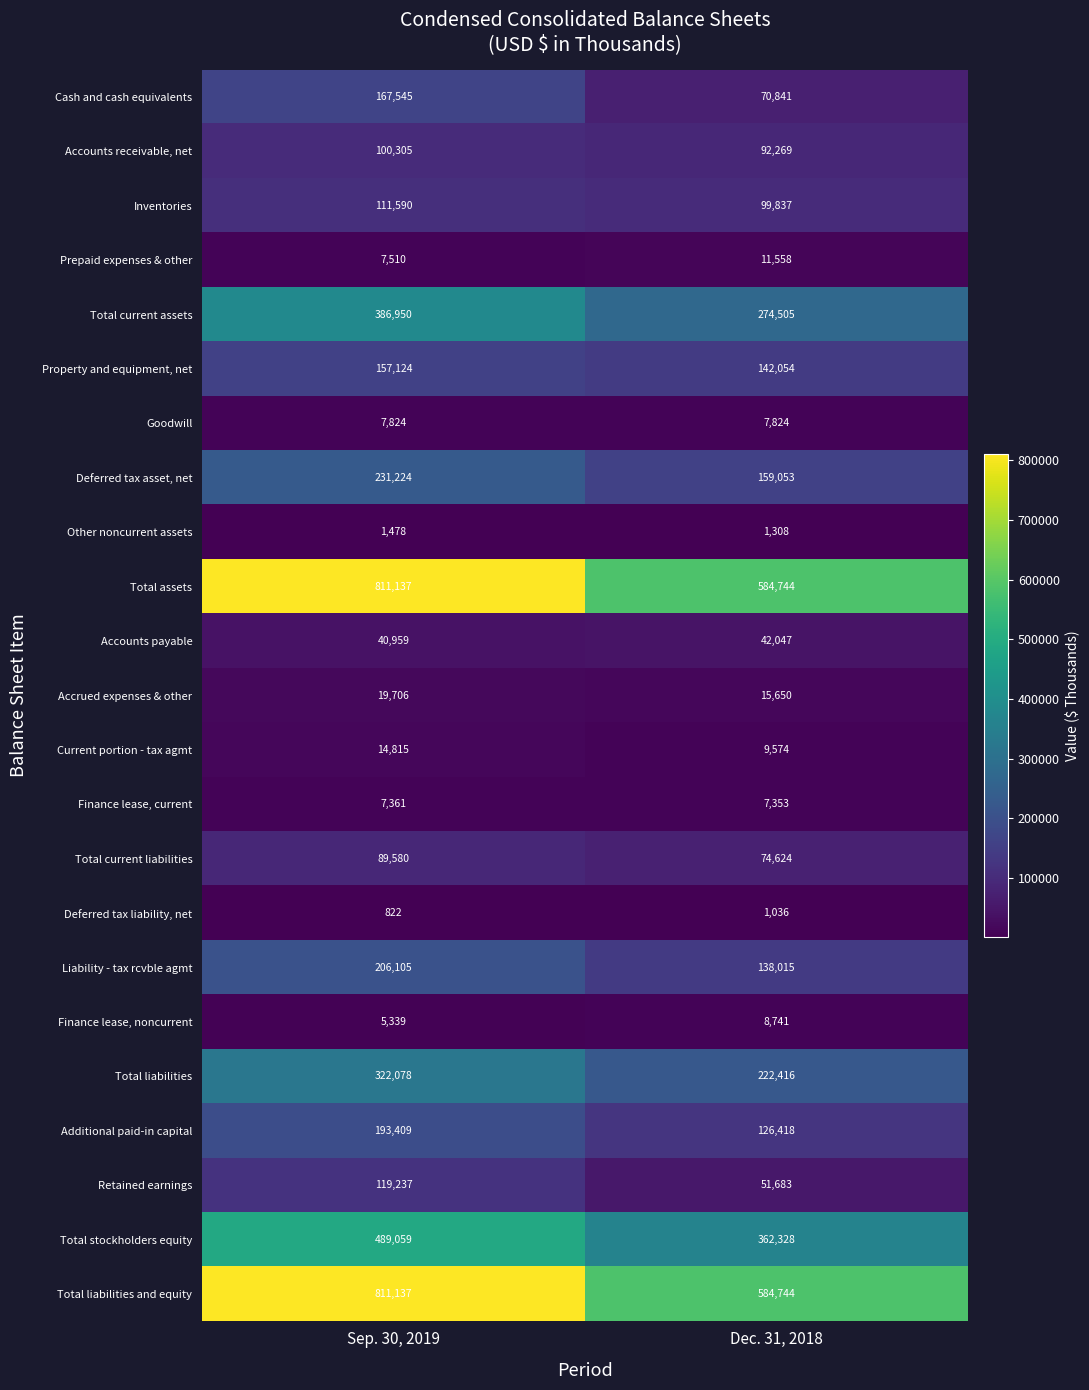

What is the highest value of the Current portion - tax agmt series?

14815